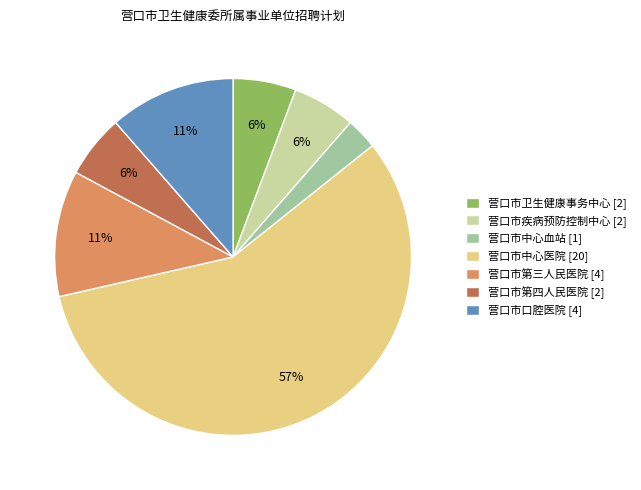

Which slice is the smallest?

营口市中心血站